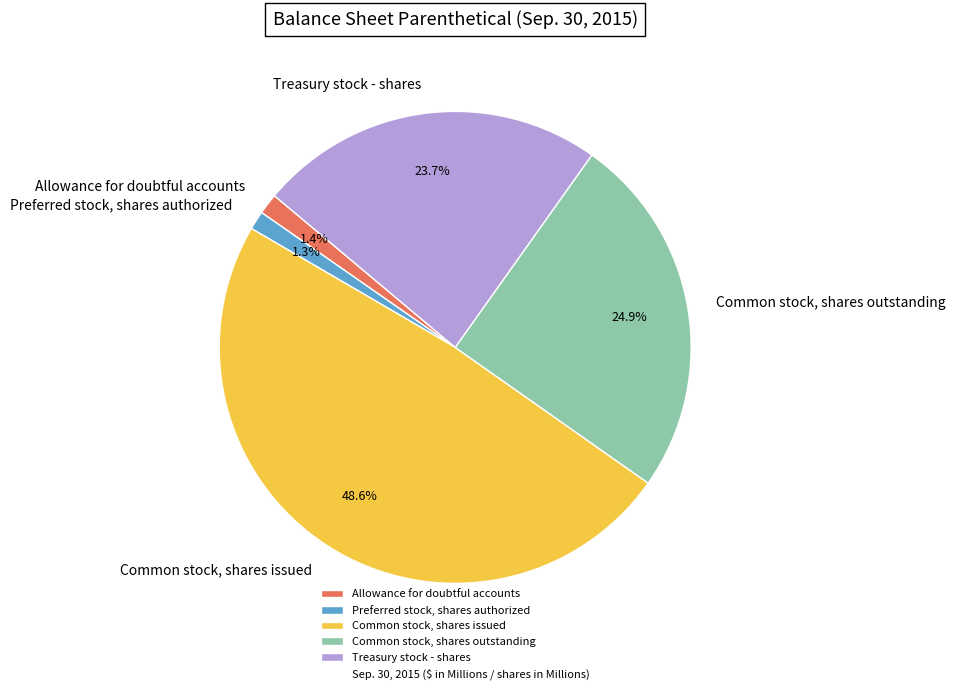

Is there a majority slice in this chart?

No